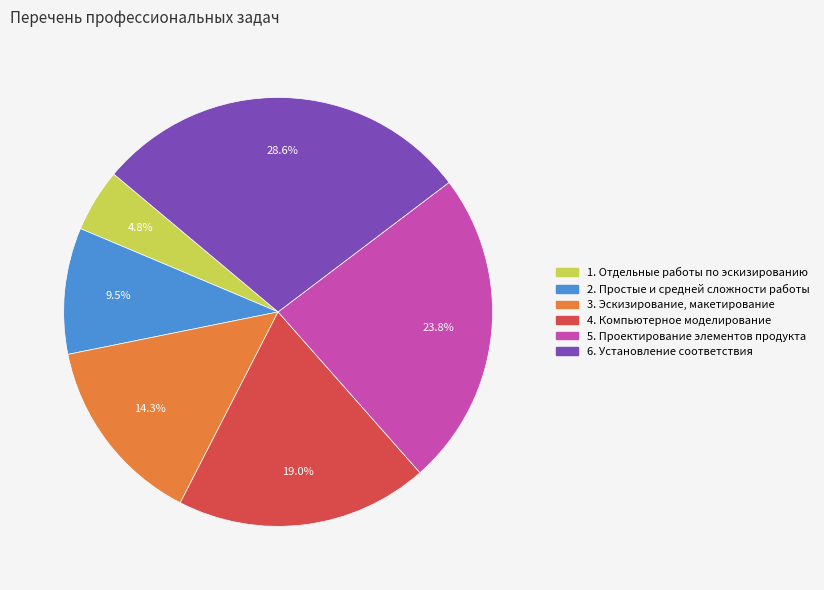

Is there a majority slice in this chart?

No